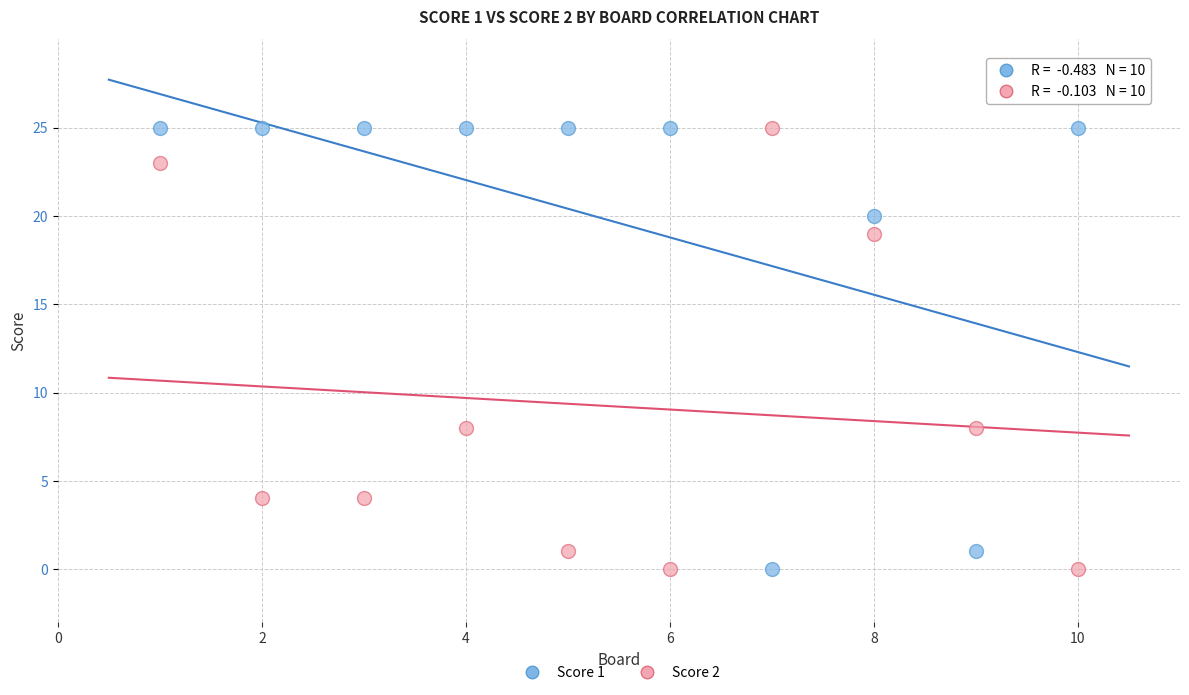

What is the X range (max minus min) for the scatter plot?

9